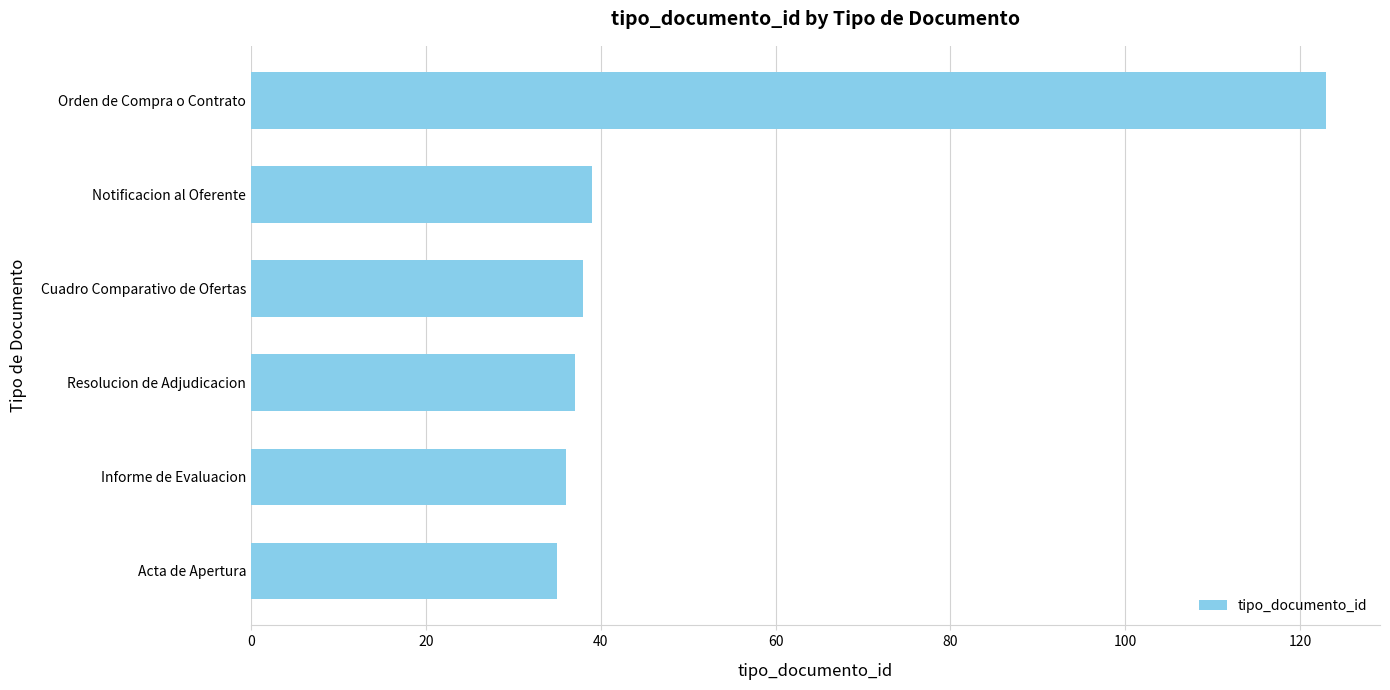

What is the sum of all values?

308